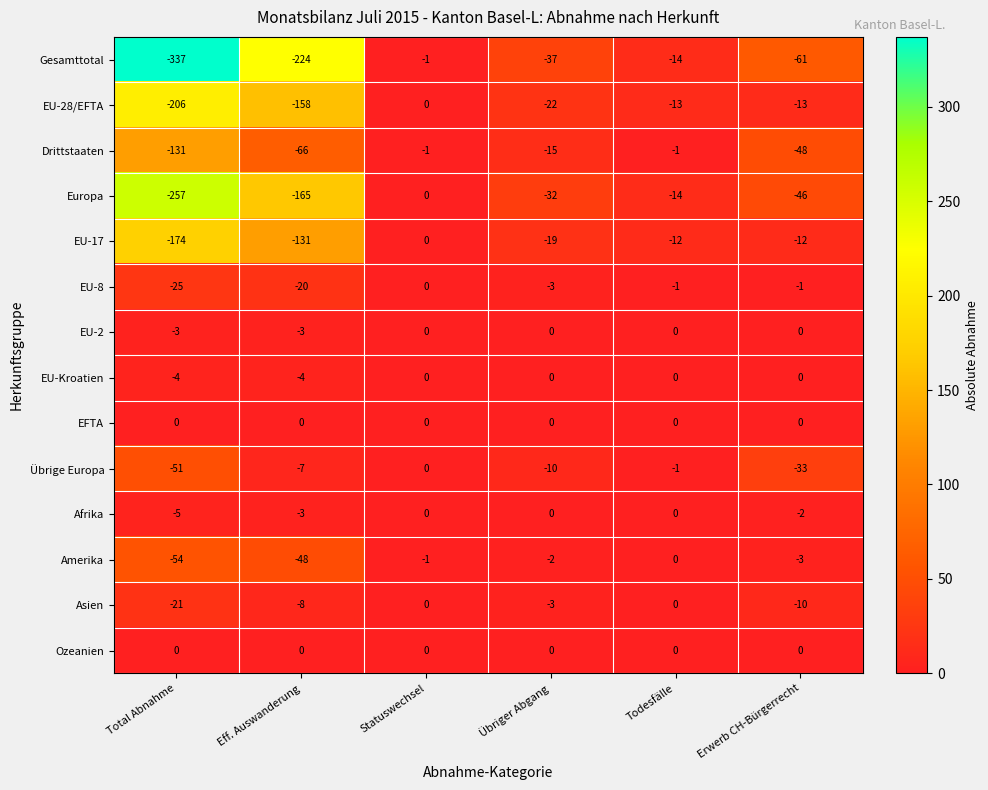

List the labels in order of Europa value, largest first.

Statuswechsel, Todesfälle, Übriger Abgang, Erwerb CH-Bürgerrecht, Eff. Auswanderung, Total Abnahme